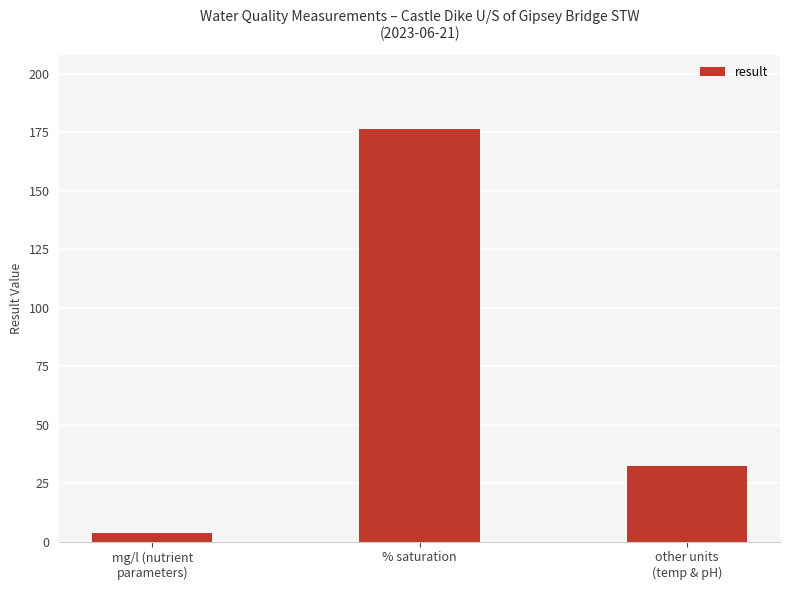

Reading right to left, list all the values displayed in this chart.

other units
(temp & pH)=32.5	% saturation=176.4	mg/l (nutrient
parameters)=3.8